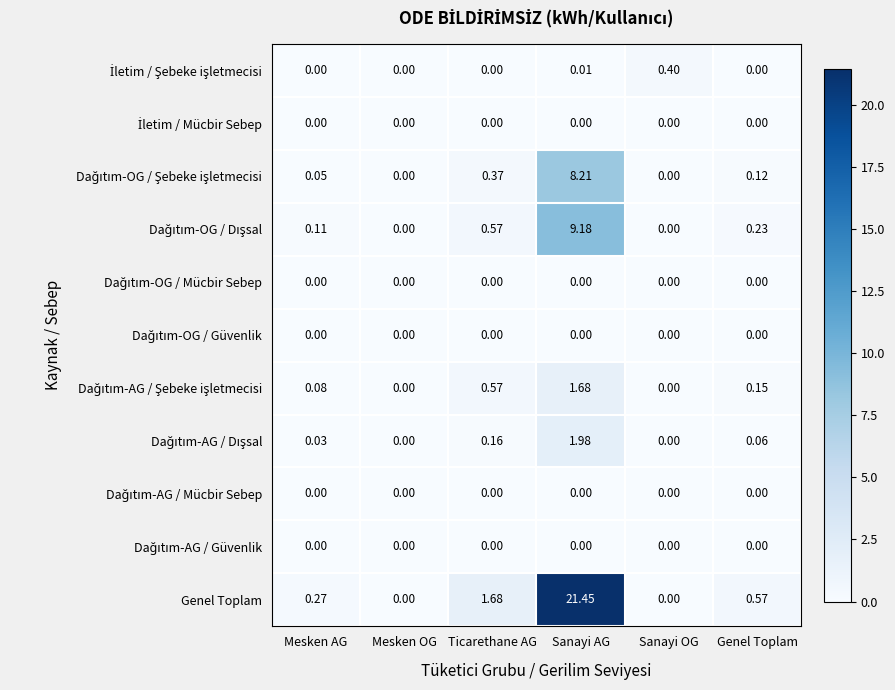

At which category is the sum across all series the highest?

Sanayi AG